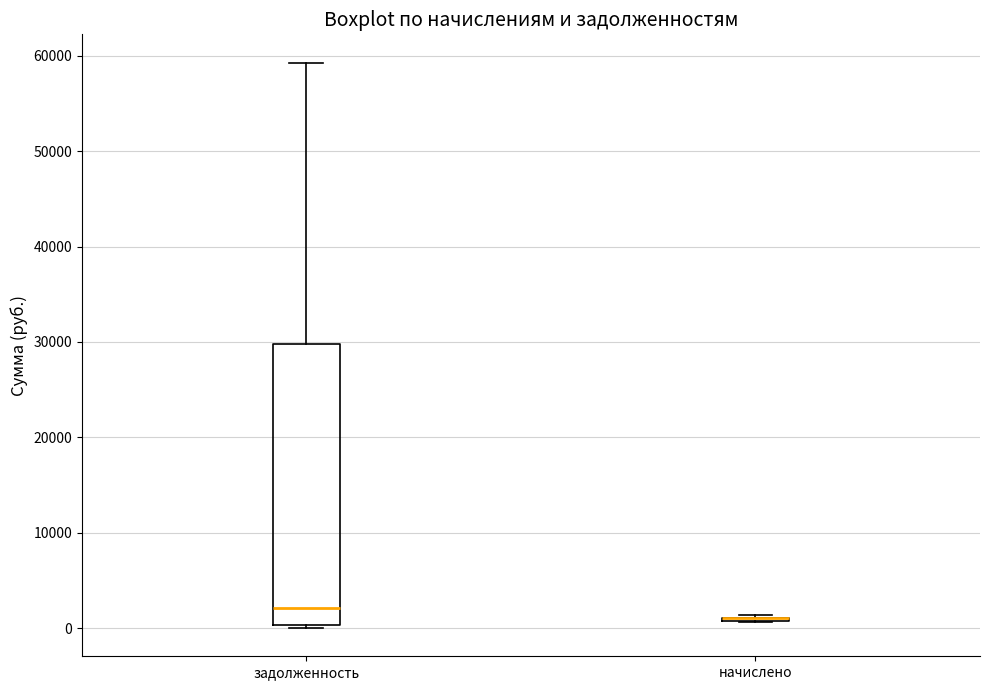

Reading left to right, transcribe this box plot: for each box, give where its median line is, the range the box spans, and where its two whiskers end, as read against the y-axis. The values are not printed on the chart, so give them approximately, as read against the axis.

задолженность: median 2000, box 0 to 30000, whiskers 0 (just below the box's lower edge) to 59000
начислено: box collapsed to a line at 1000, whiskers 1000 to 1000